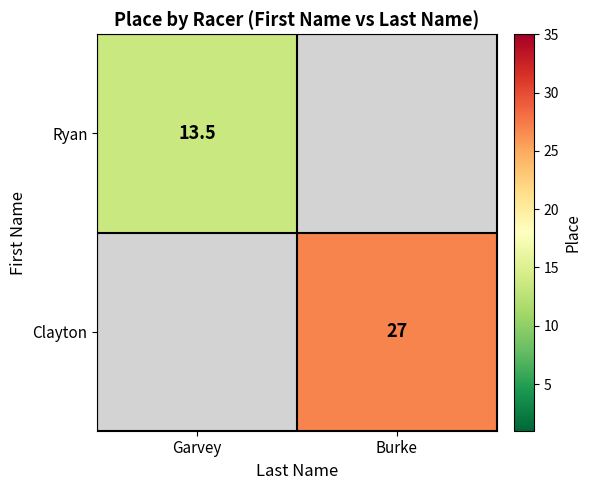

The value of Ryan at Garvey is 22.5. True or false?

False